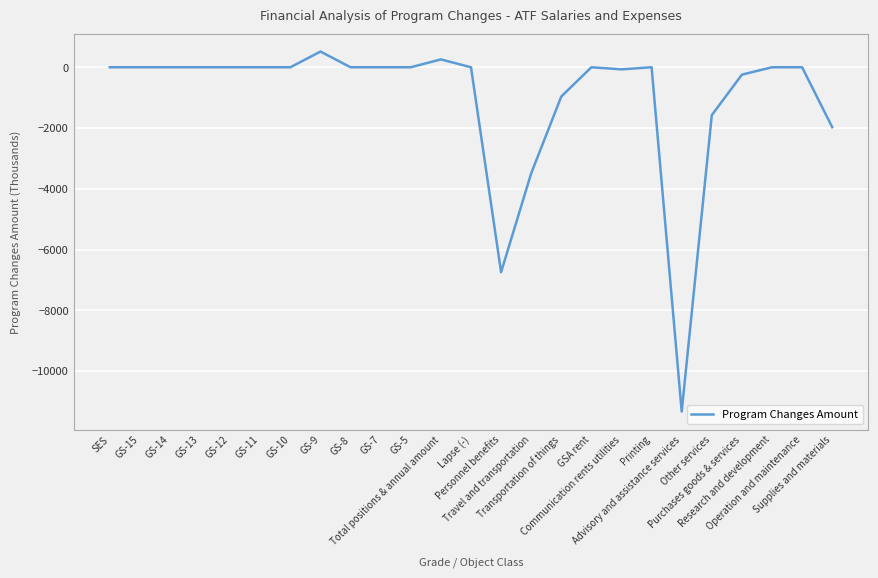

How many categories are shown in the chart?

25